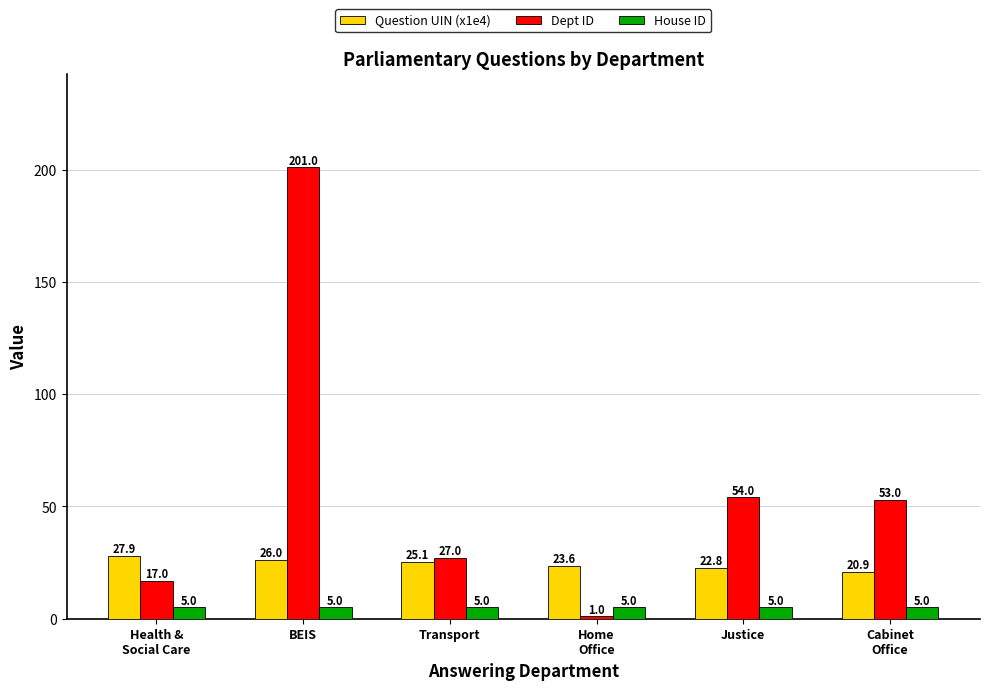

At which category does the chart reach its minimum across all series?

Home
Office